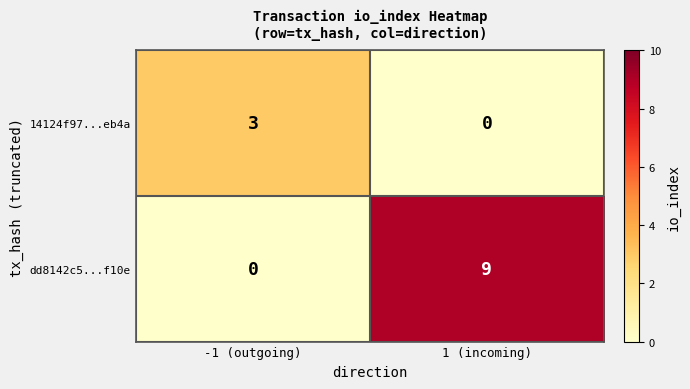

At which category is the sum across all series the highest?

1 (incoming)